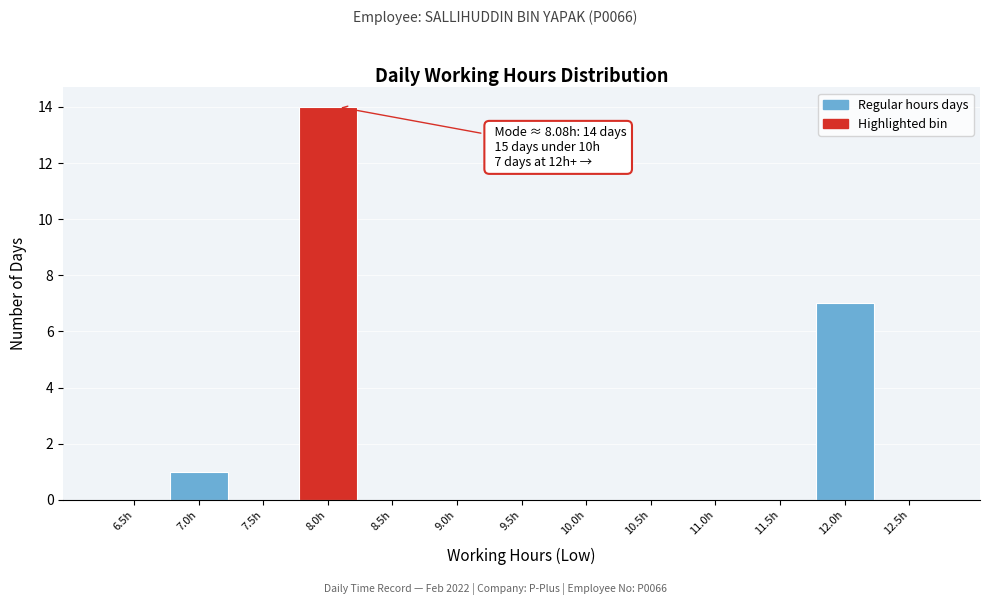

Reading left to right, list all the values displayed in this chart.

6.5h=0	7.0h=1	7.5h=0	8.0h=14	8.5h=0	9.0h=0	9.5h=0	10.0h=0	10.5h=0	11.0h=0	11.5h=0	12.0h=7	12.5h=0